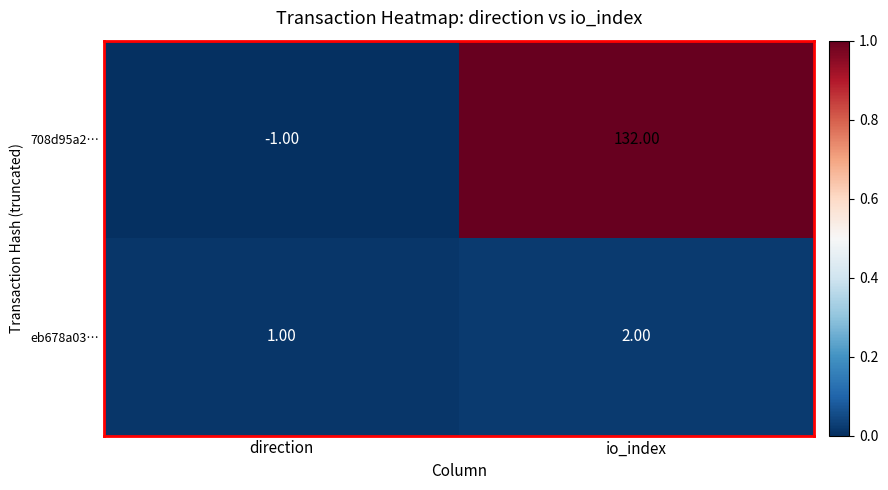

List the series in order of their overall mean, highest first.

708d95a2…, eb678a03…